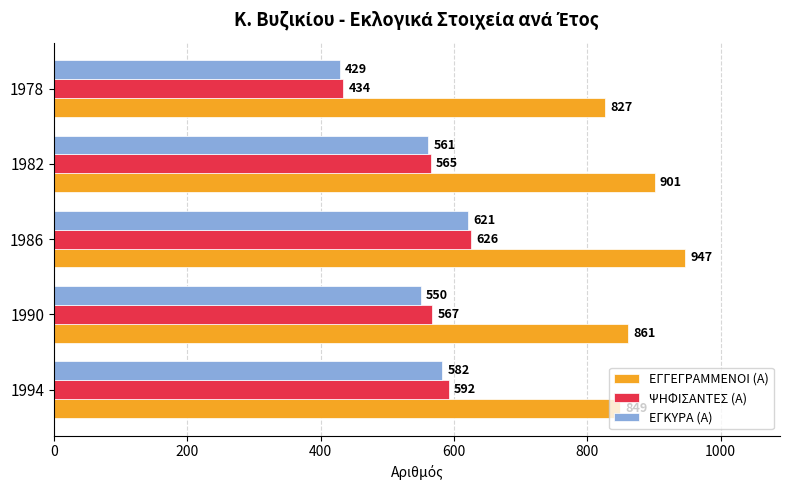

How many categories are shown in the chart?

5